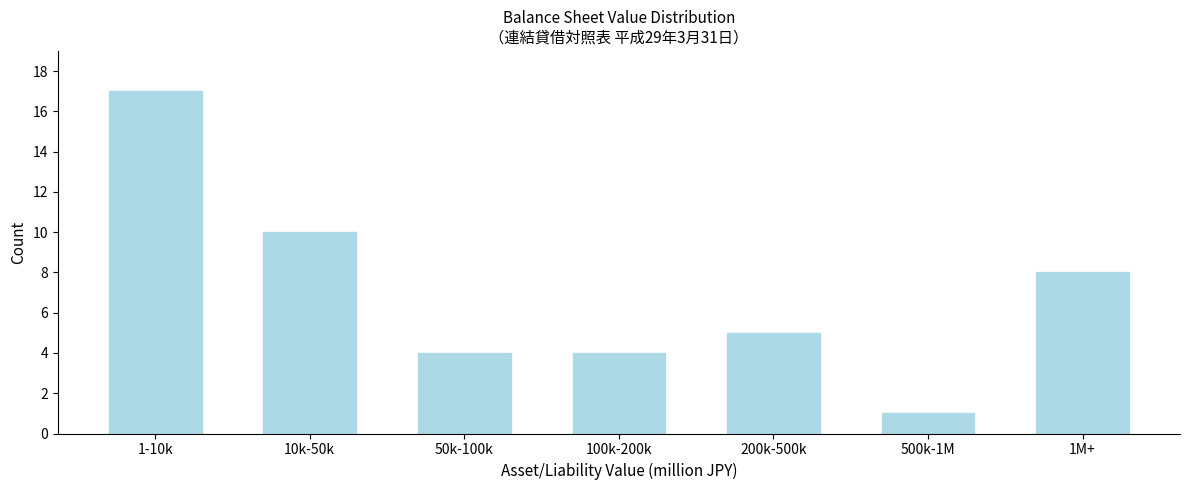

Reading left to right, what are all the values shown in this chart?

1-10k=17	10k-50k=10	50k-100k=4	100k-200k=4	200k-500k=5	500k-1M=1	1M+=8